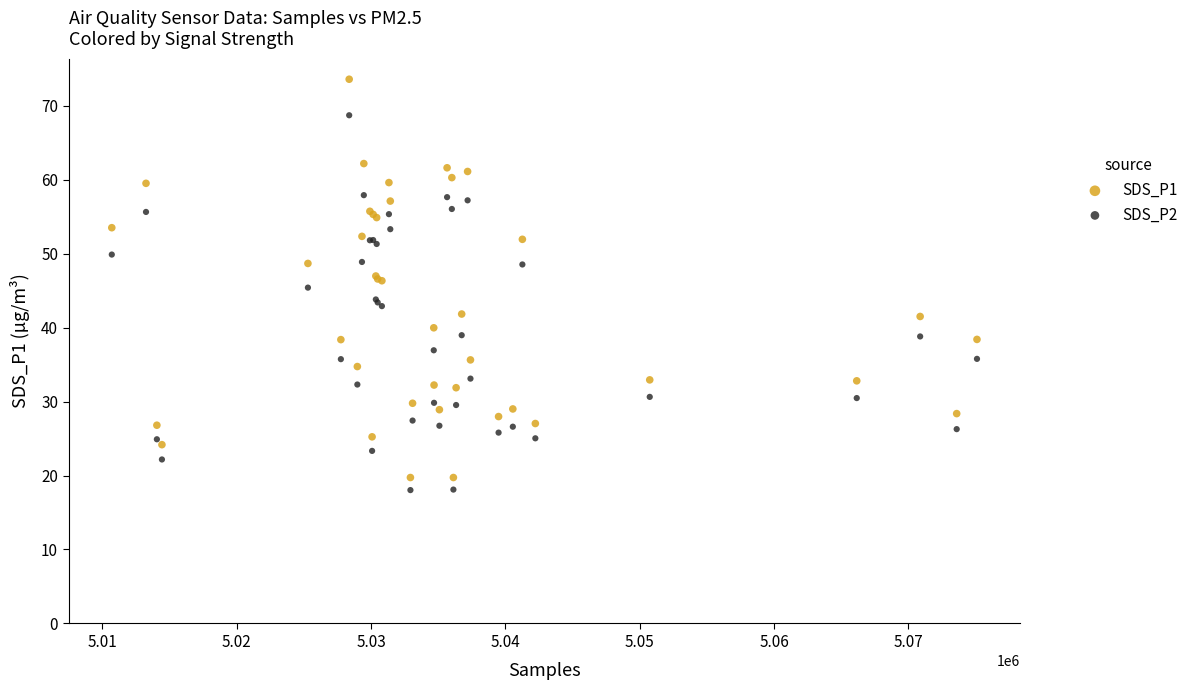

Which series reaches the maximum Y coordinate?

SDS_P1